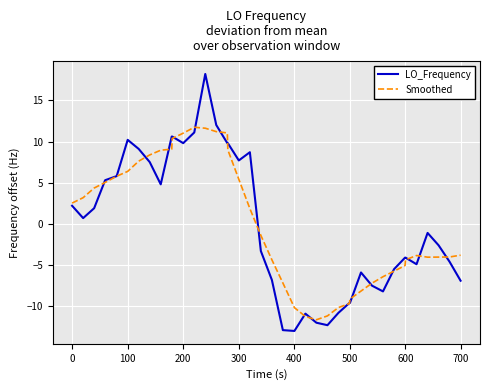

List the series in order of their peak value, highest first.

LO_Frequency, Smoothed